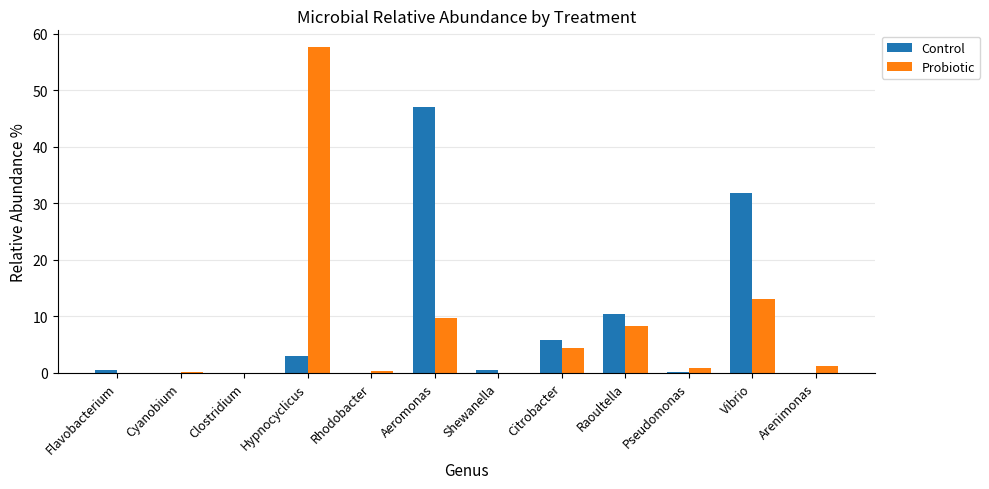

What is the maximum value for Probiotic?

57.7